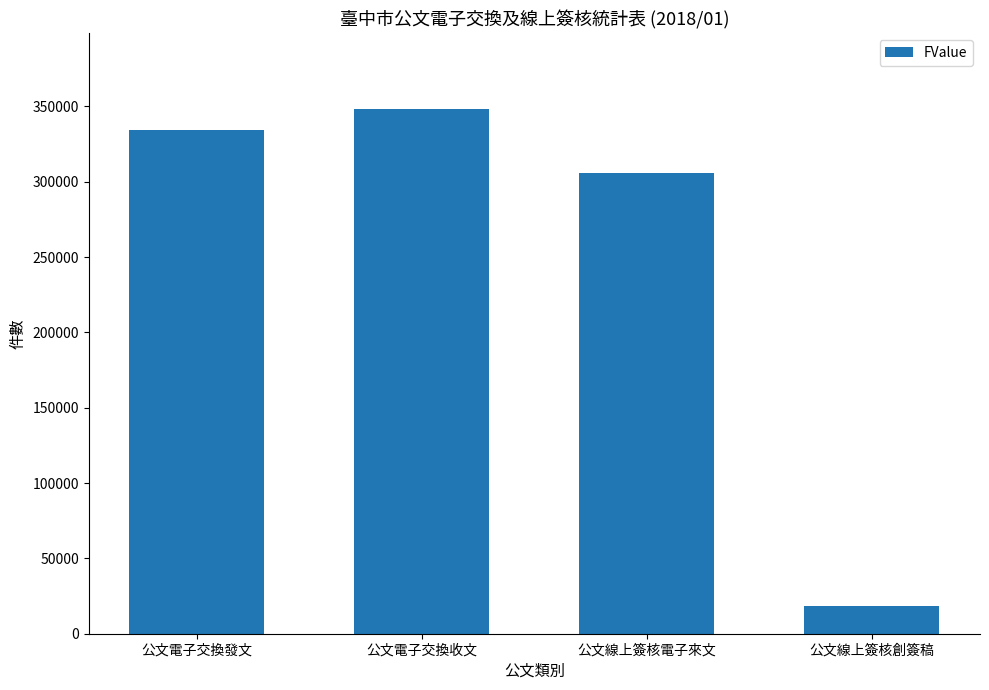

Are the bars horizontal?

No